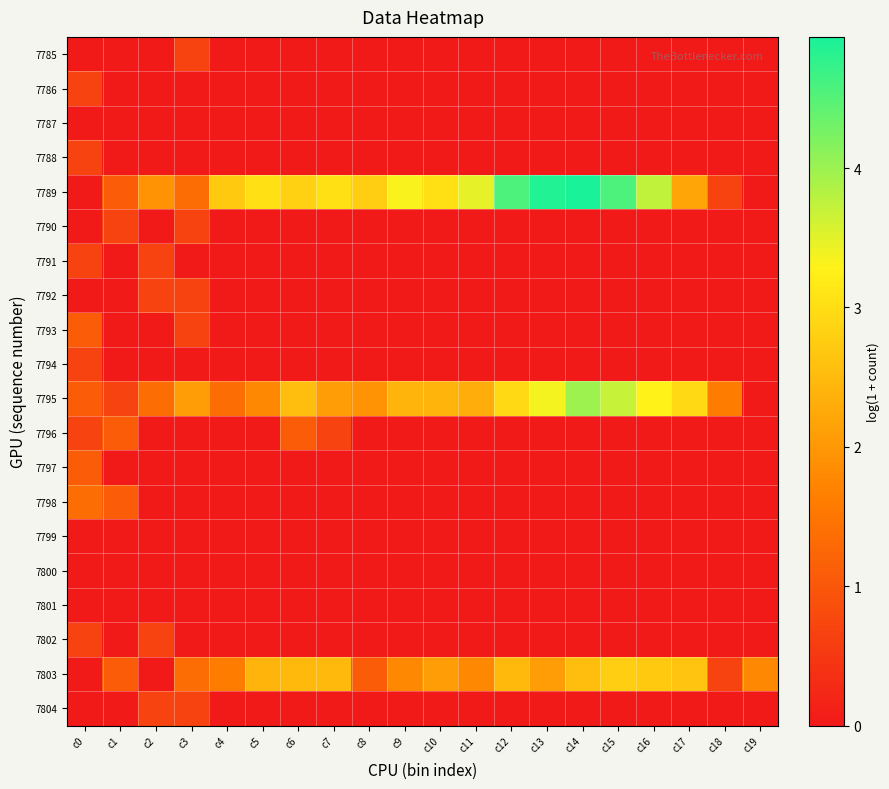

At which category does the chart reach its minimum across all series?

c0